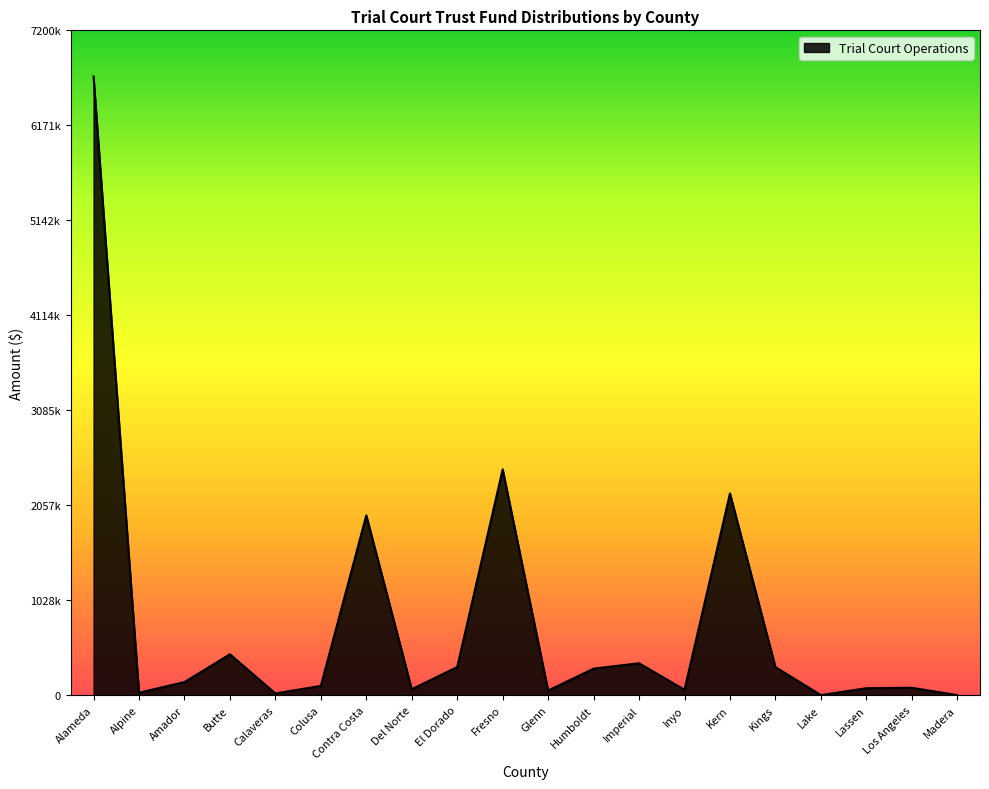

Where is the first local maximum?

Butte